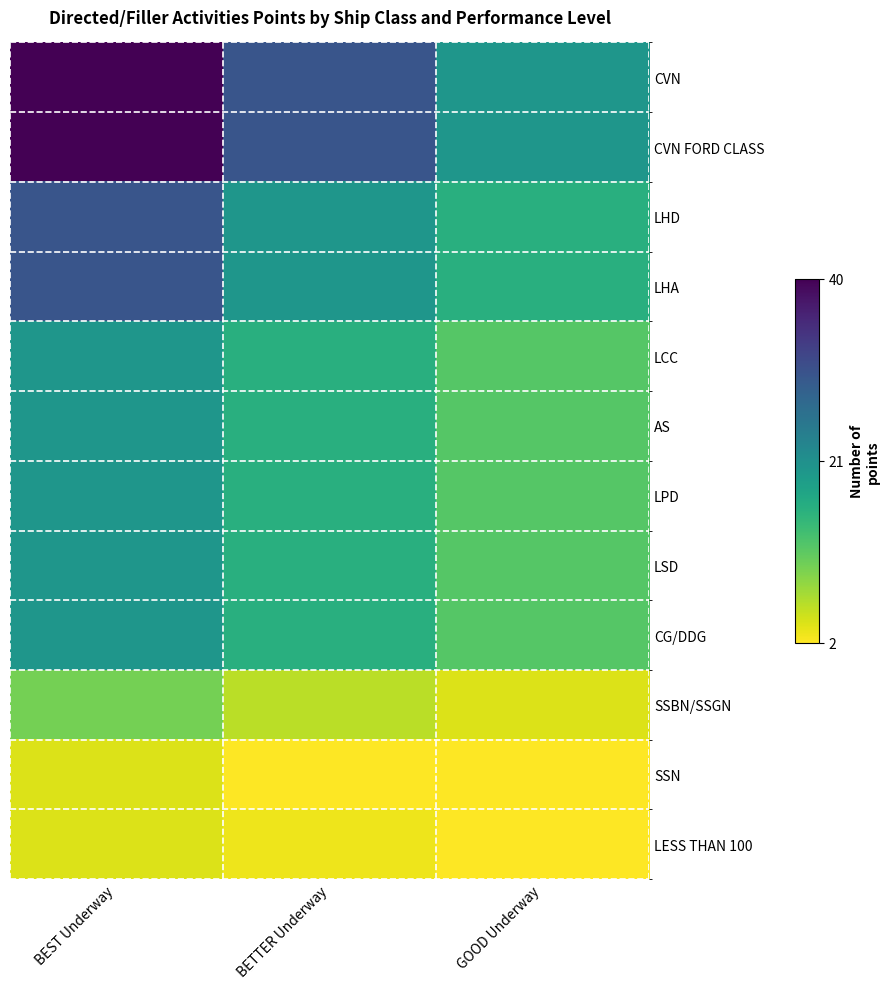

At how many categories does at least one series exceed 30?

1